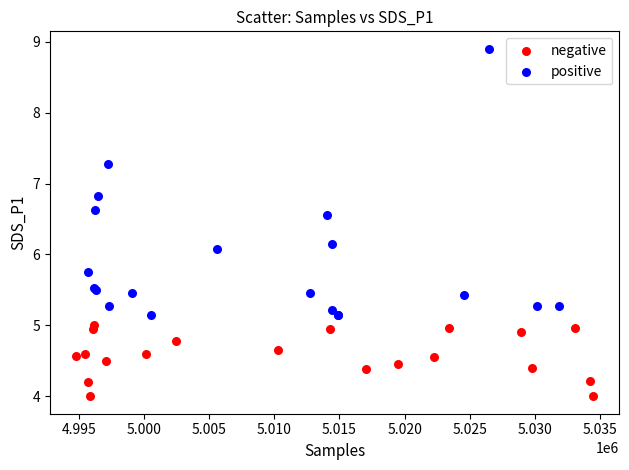

Which series has the widest spread of Y values?

positive